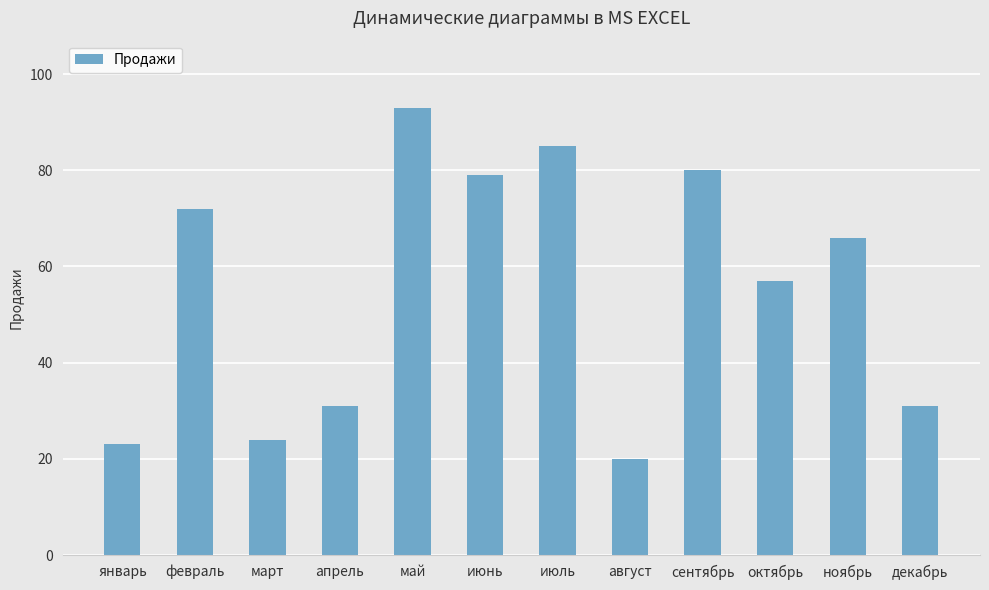

At which category does the chart reach its minimum across all series?

август